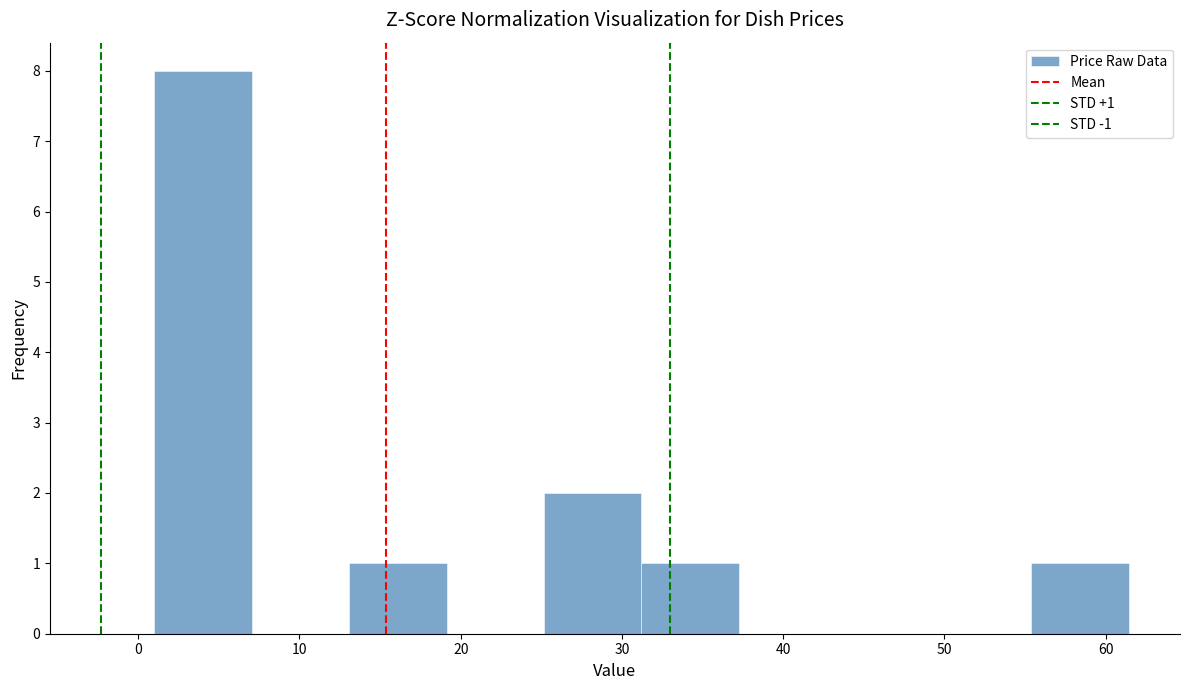

Over which range of the x-axis is the bar tallest?

1 to 7